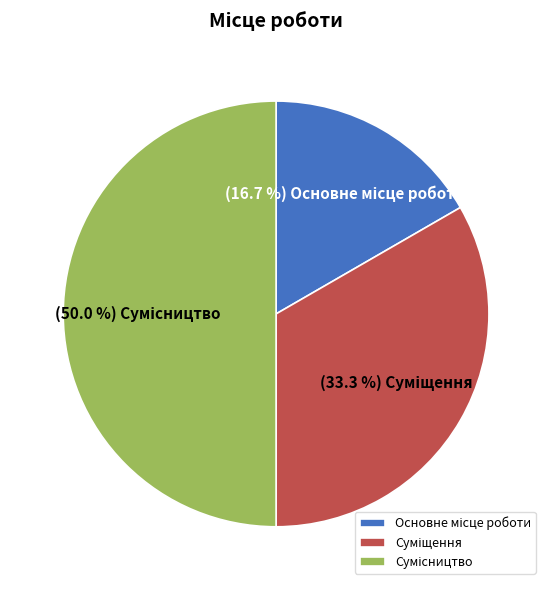

How many segments does this pie chart have?

3